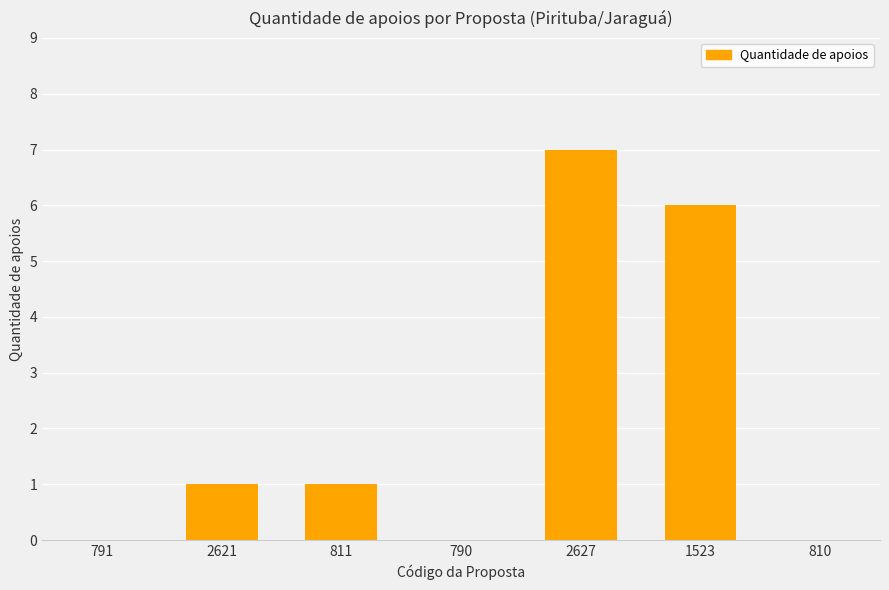

What is the change in value from 791 to 2627?

+7